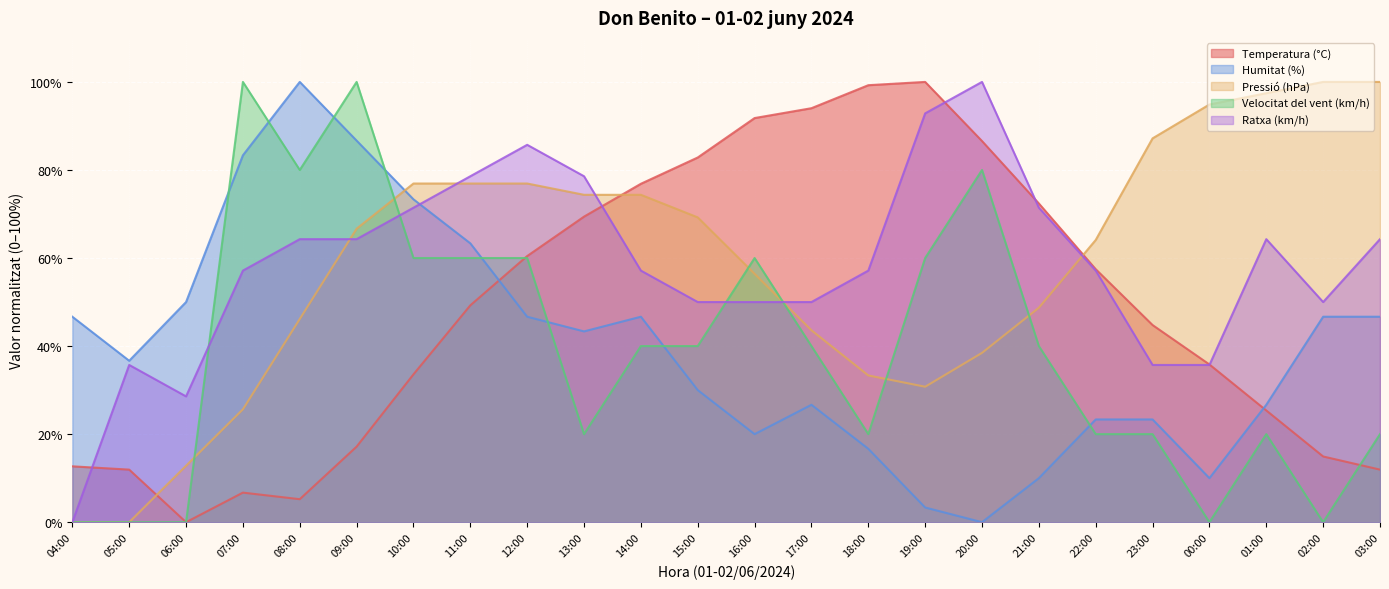

At which category does Ratxa (km/h) reach its first local valley?

06:00